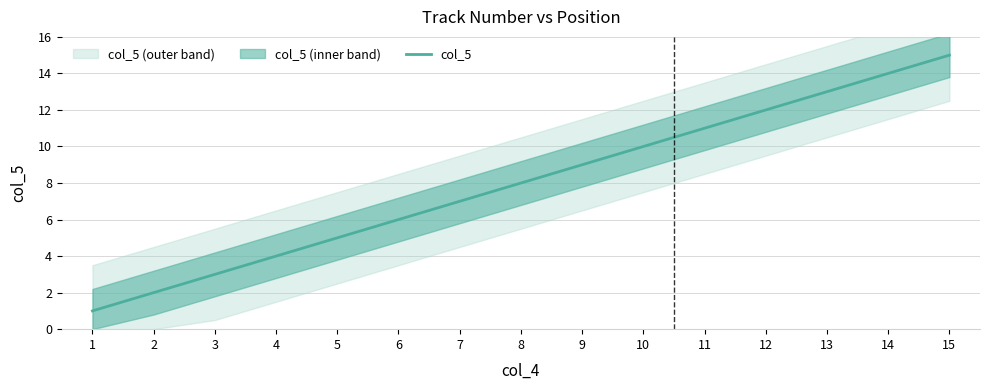

Which has a higher value, 6 or 9?

9